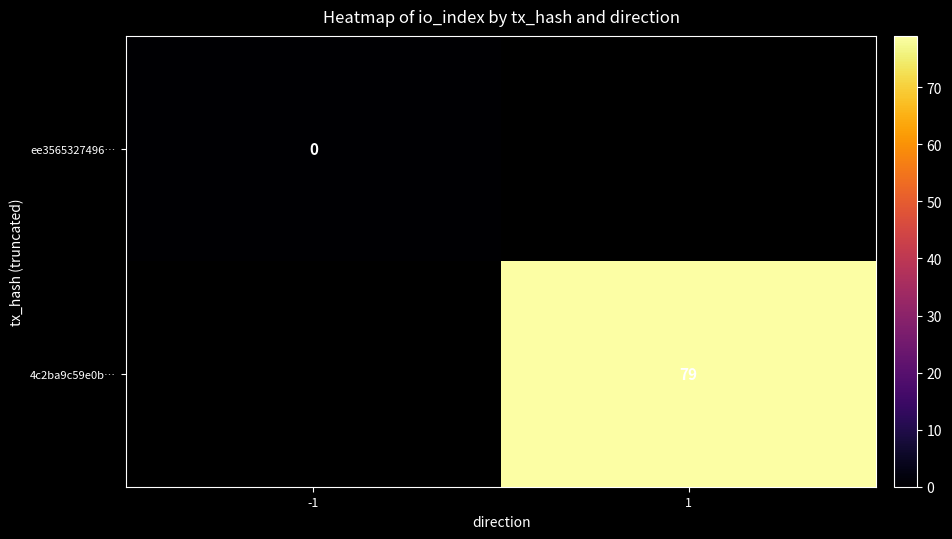

The 4c2ba9c59e0b… series shows 79 at 1. True or false?

True